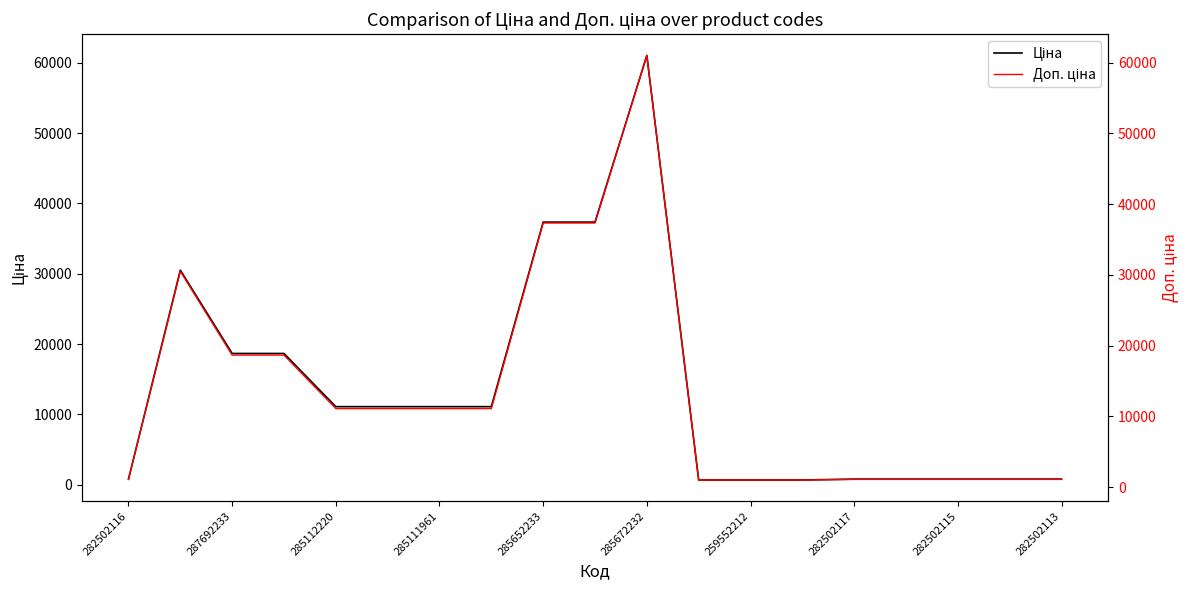

What is the difference between the maximum and second lowest values in the Ціна series?

60335.6